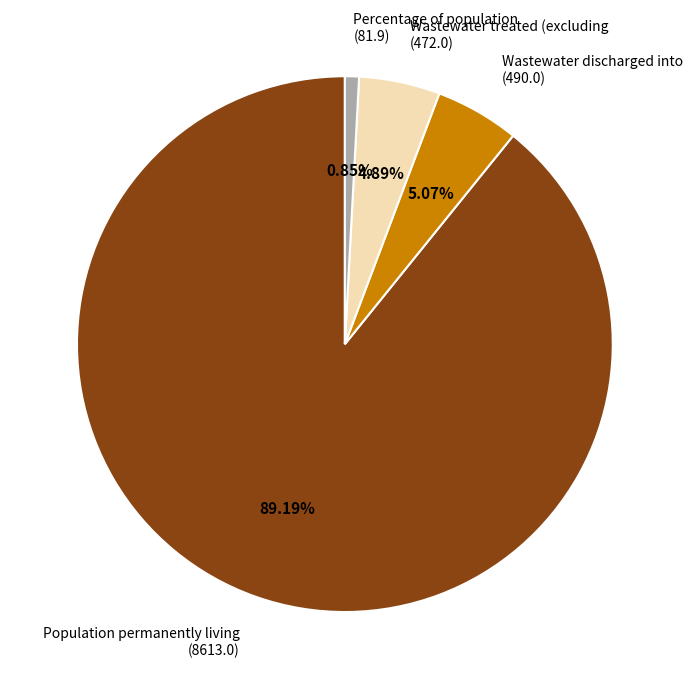

Do Percentage of population (81.9) and Wastewater treated (excluding (472.0) together represent more than half of the pie?

No